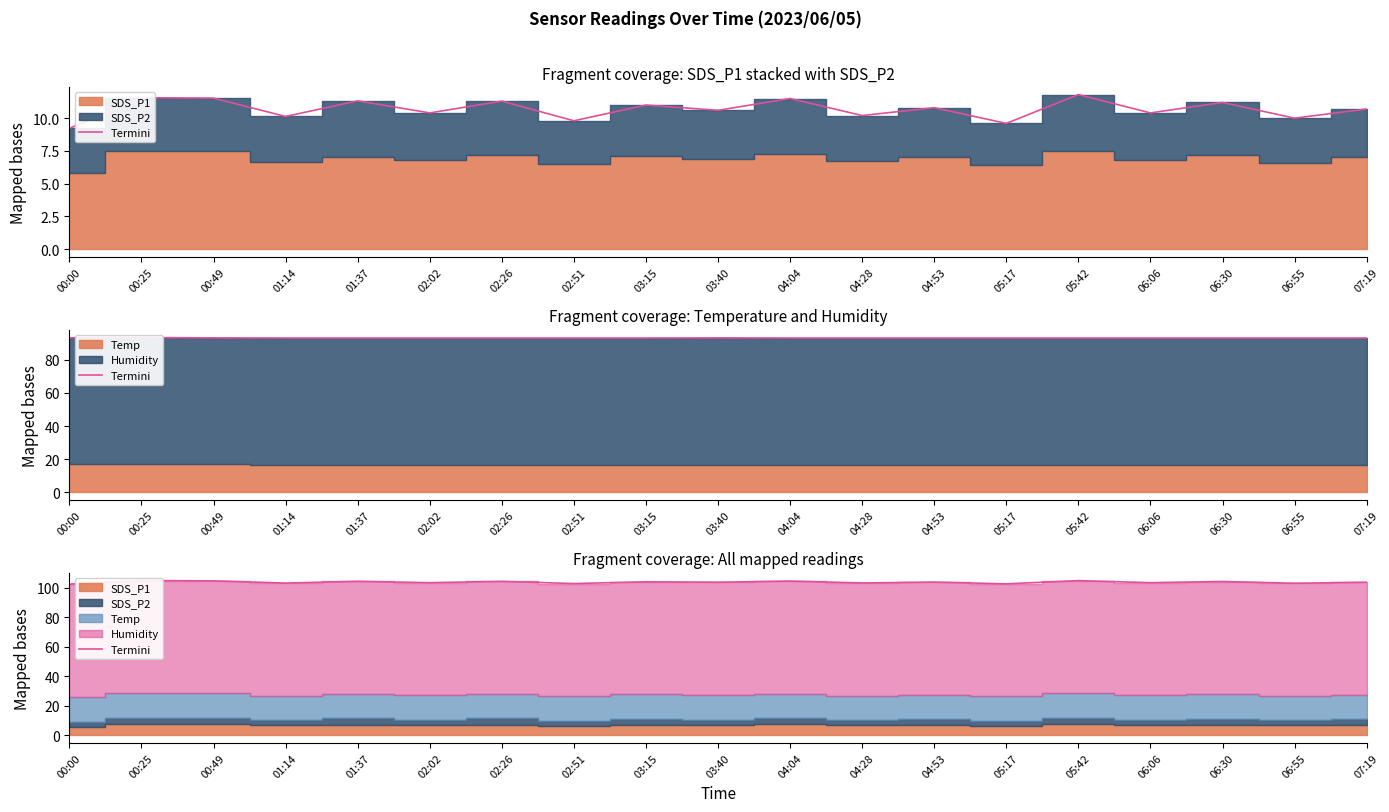

Count the number of categories in the chart.

19